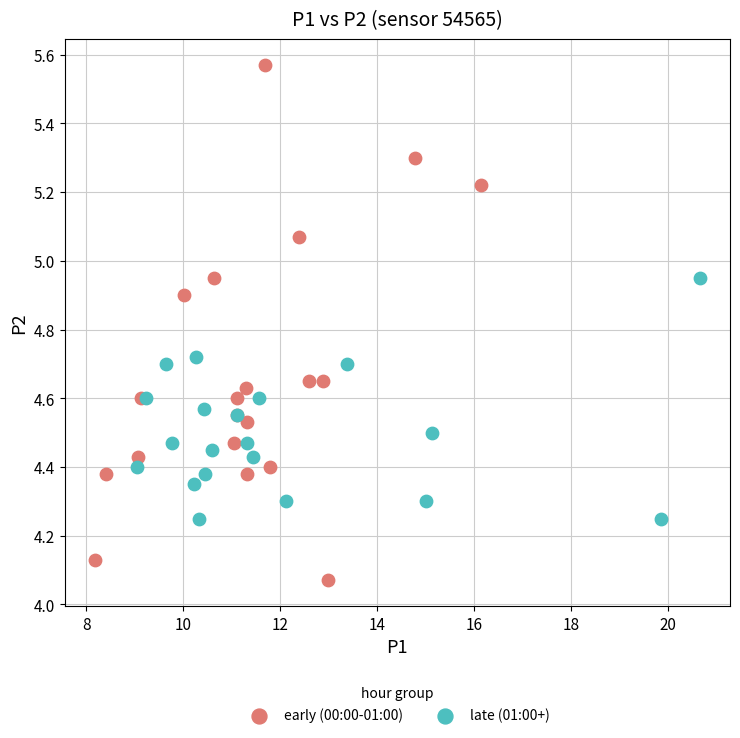

Which series reaches the maximum Y coordinate?

early (00:00-01:00)